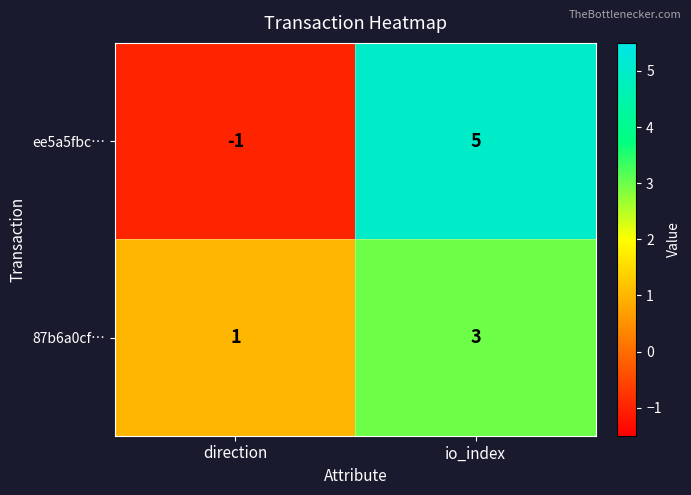

How many values in the 87b6a0cf… series are below 3?

1